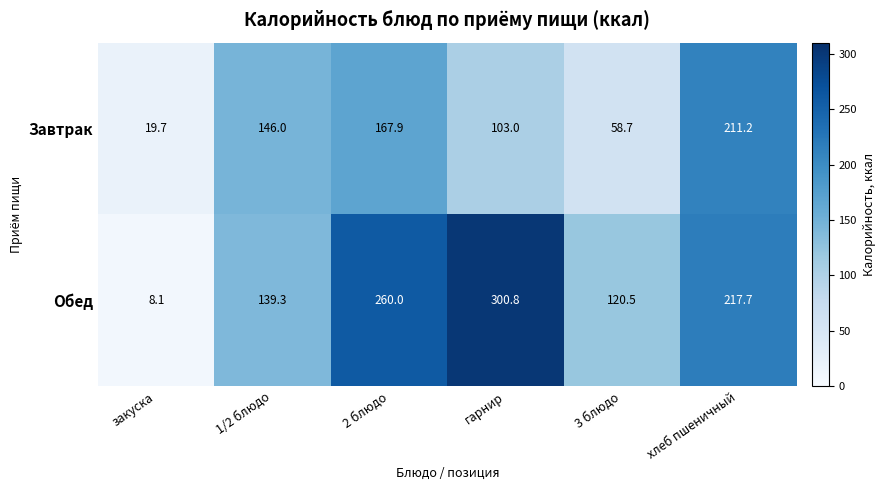

What is the difference between the Обед values at 1/2 блюдо and 3 блюдо?

18.8